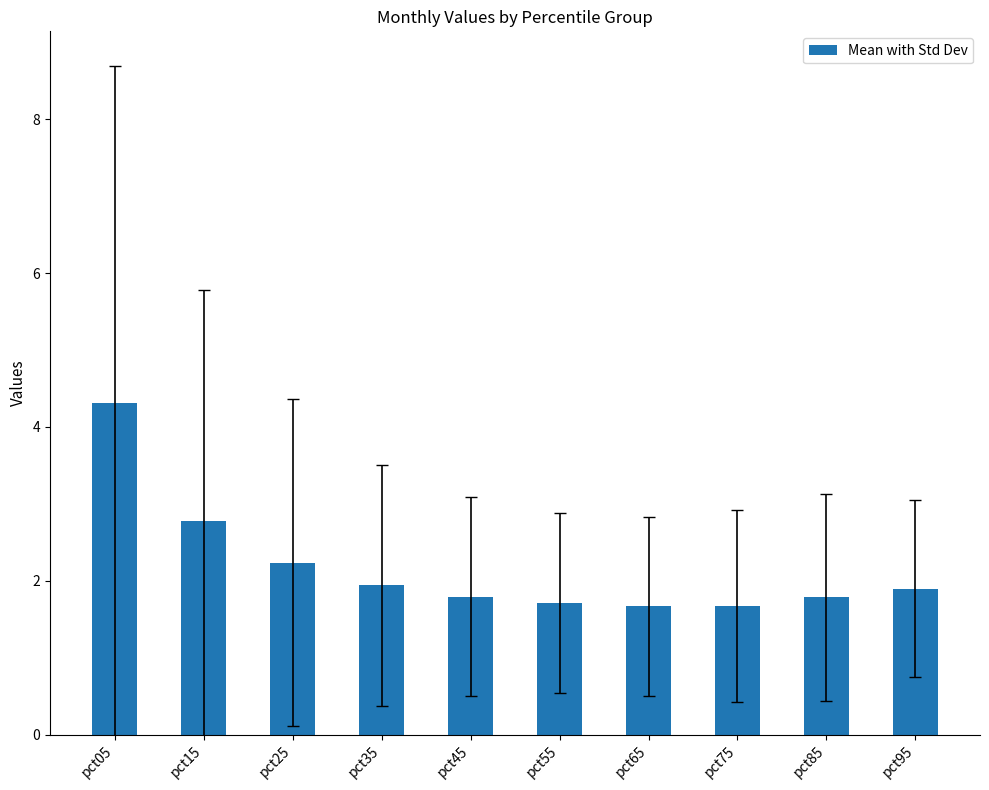

Read the value at pct05.

4.3